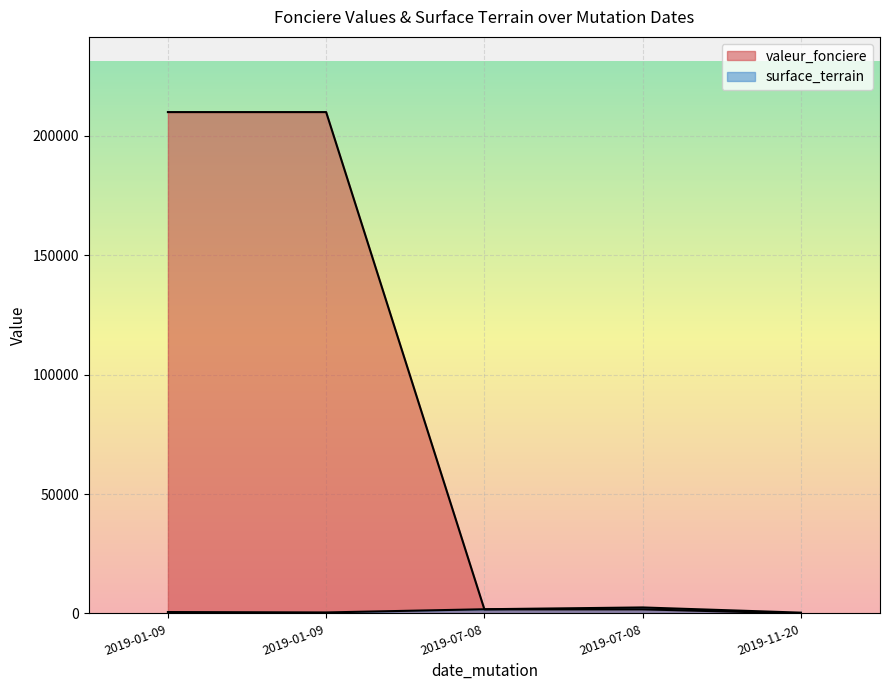

Which label corresponds to the smallest value in the chart?

2019-11-20